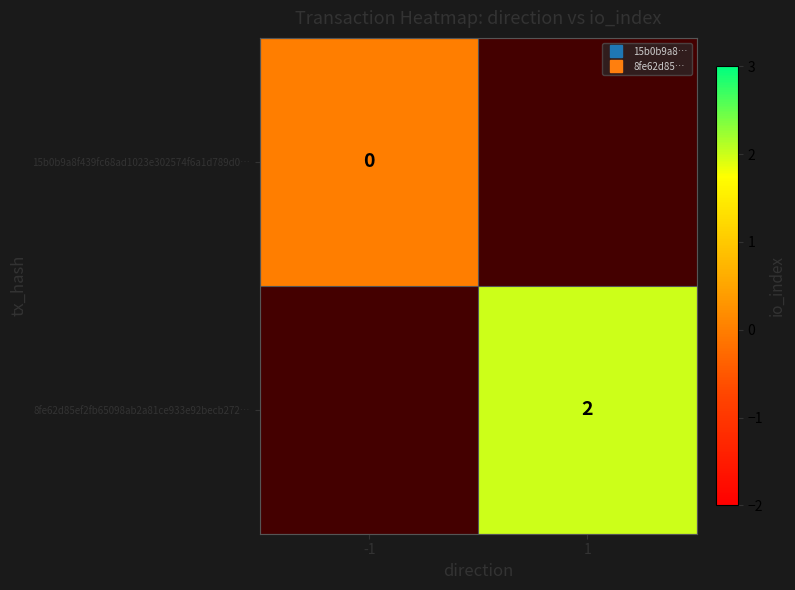

Between 1 and -1, which is larger?

-1